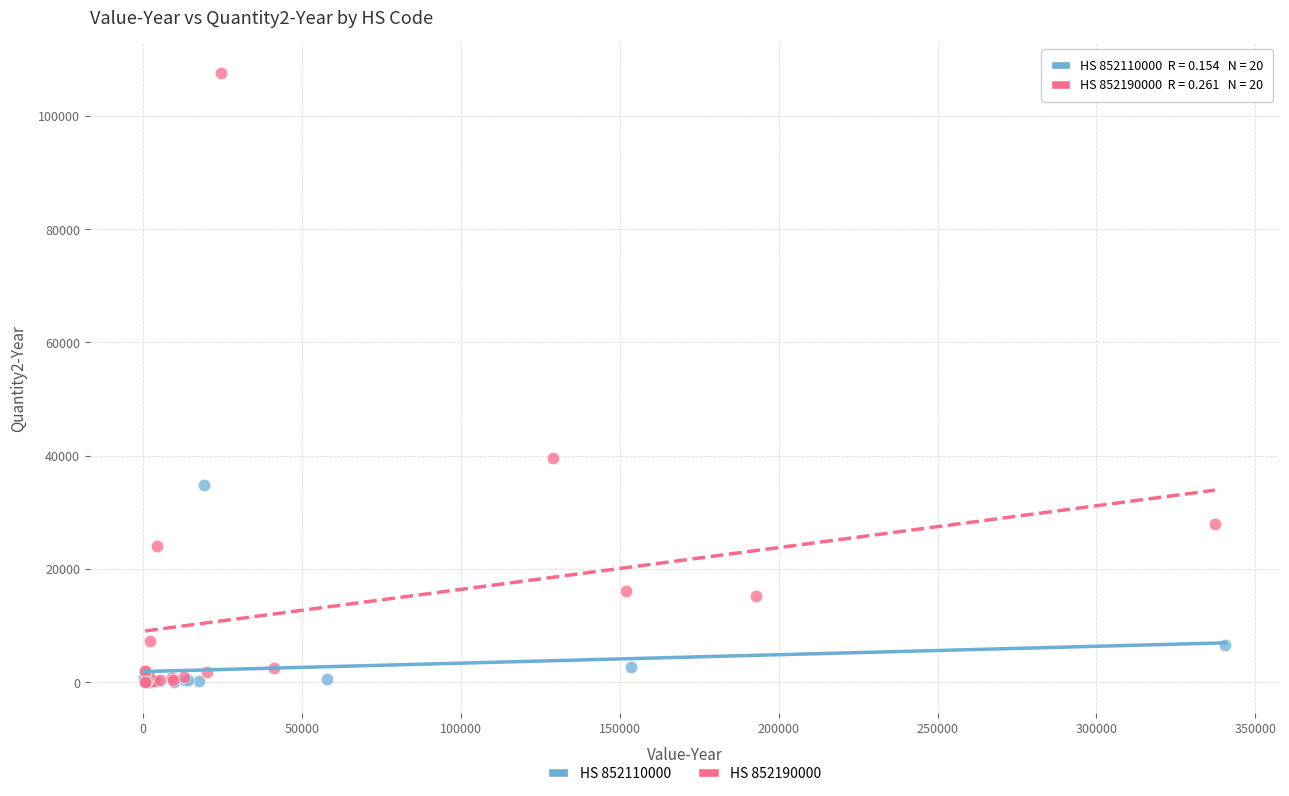

Which series reaches the maximum Y coordinate?

HS 852190000